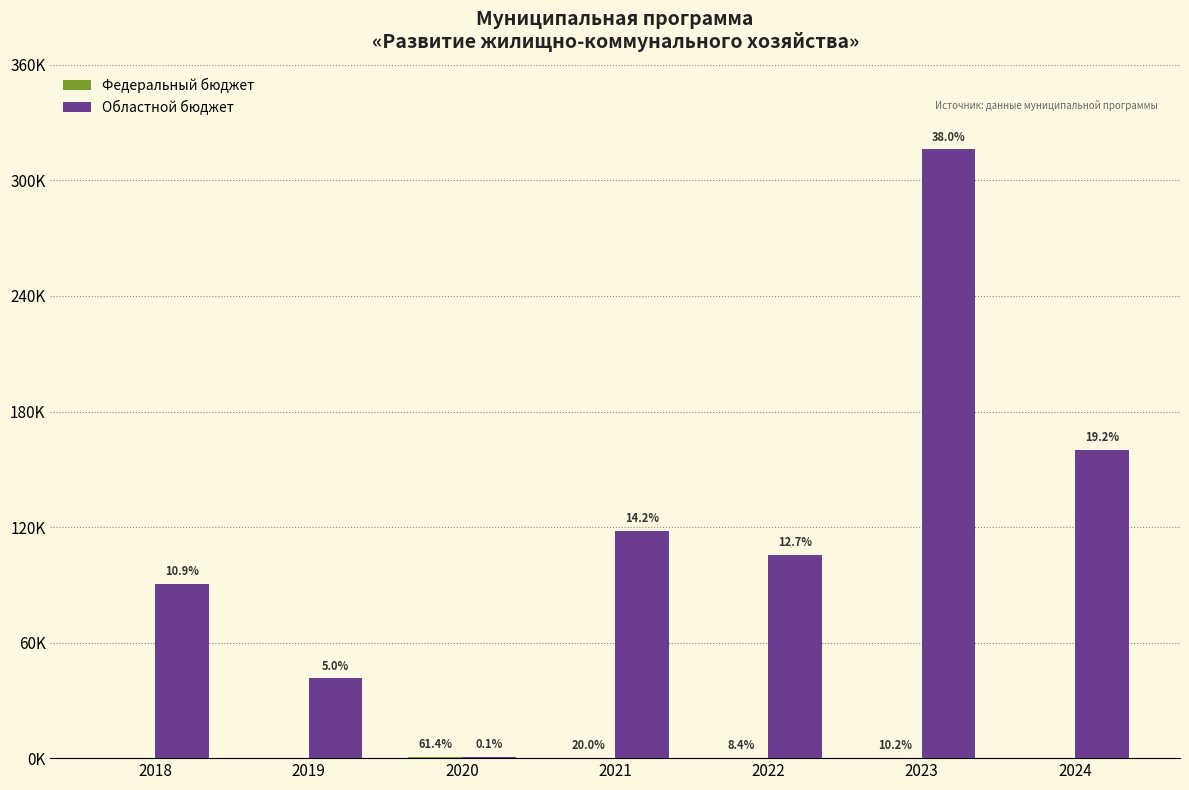

What is the difference between the second highest and minimum values in the Областной бюджет series?

159649.0